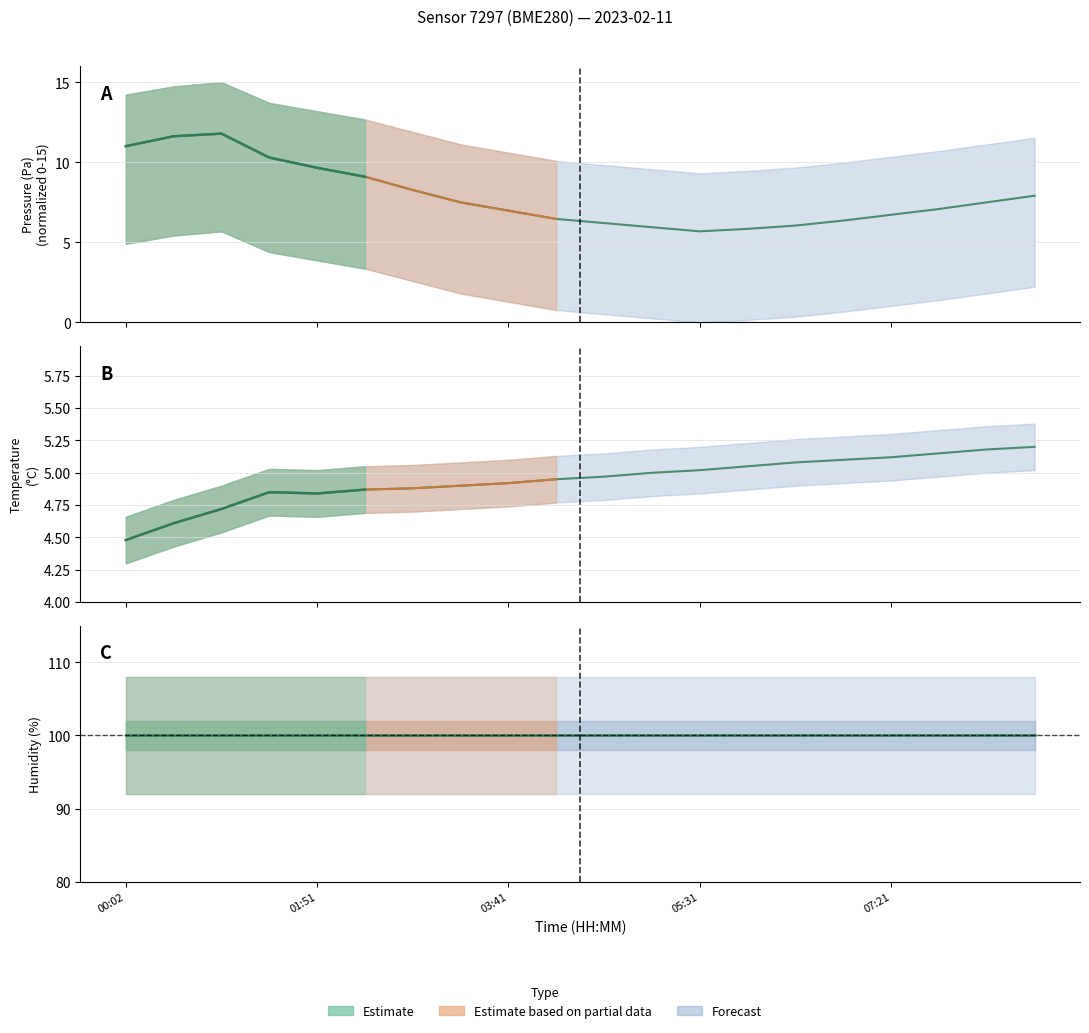

True or false: temperature and pressure cross at least once.

False